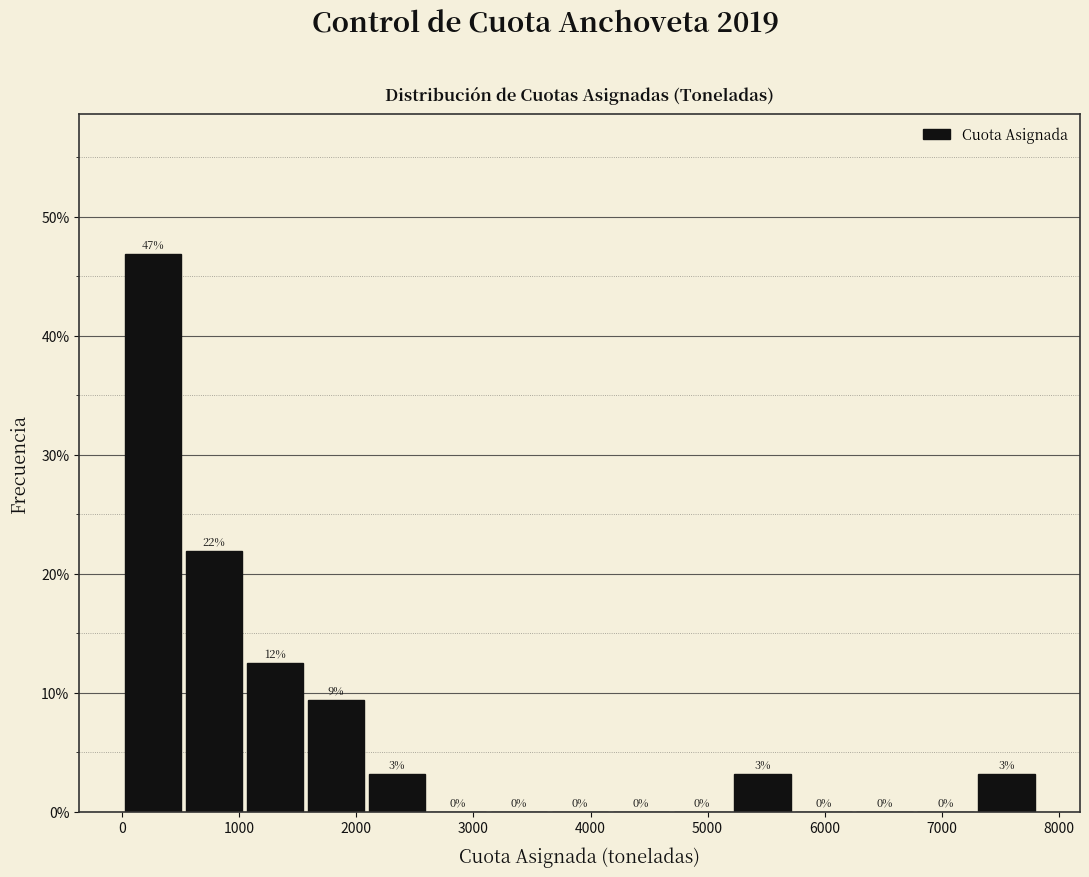

Which range on the x-axis has the tallest bar?

0 to 500